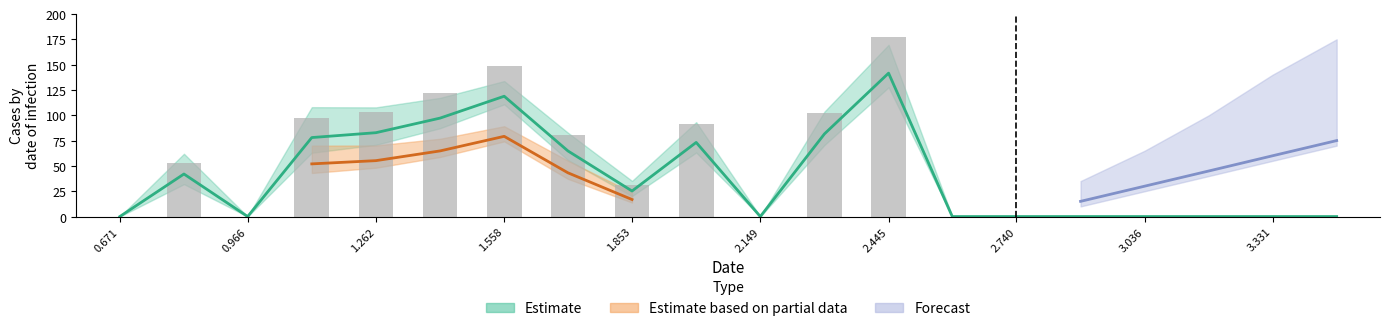

At which category does the chart reach its minimum across all series?

0.671